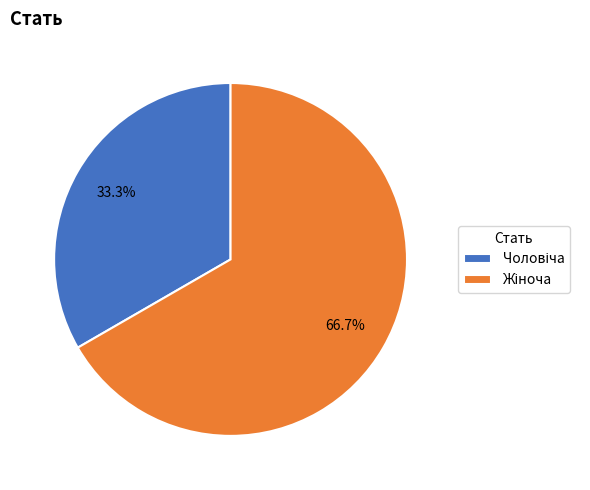

How many slices are in this pie chart?

2